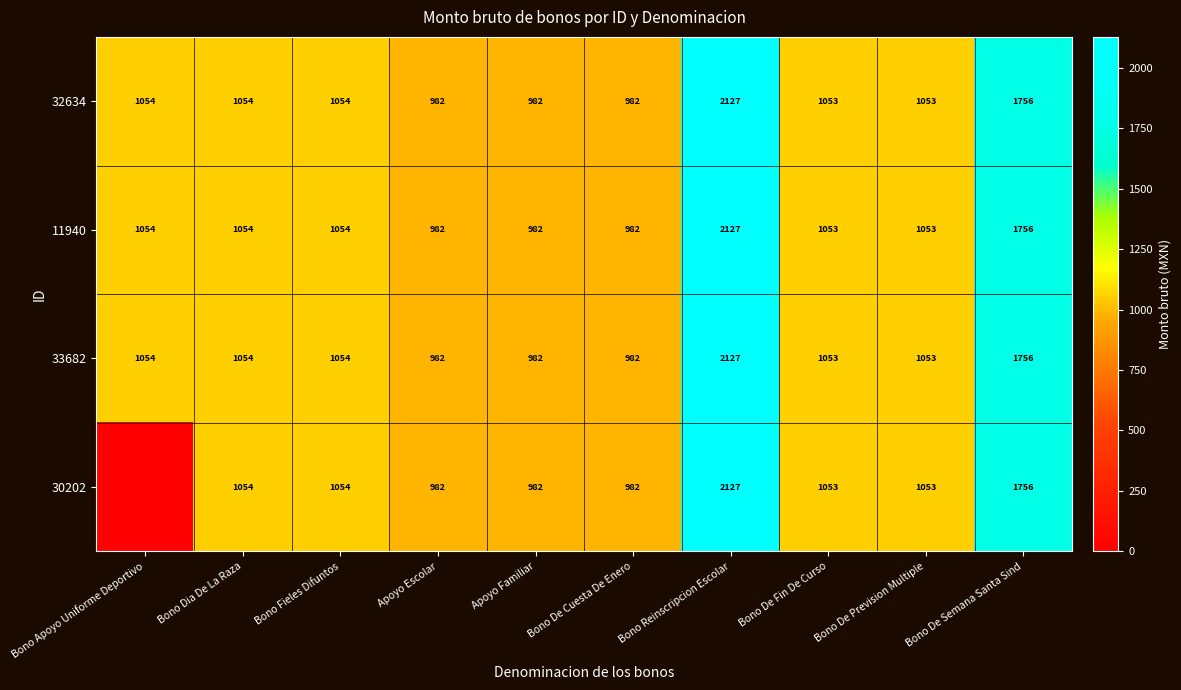

What is the difference between the 30202 values at Bono De Prevision Multiple and Bono De Semana Santa Sind?

703